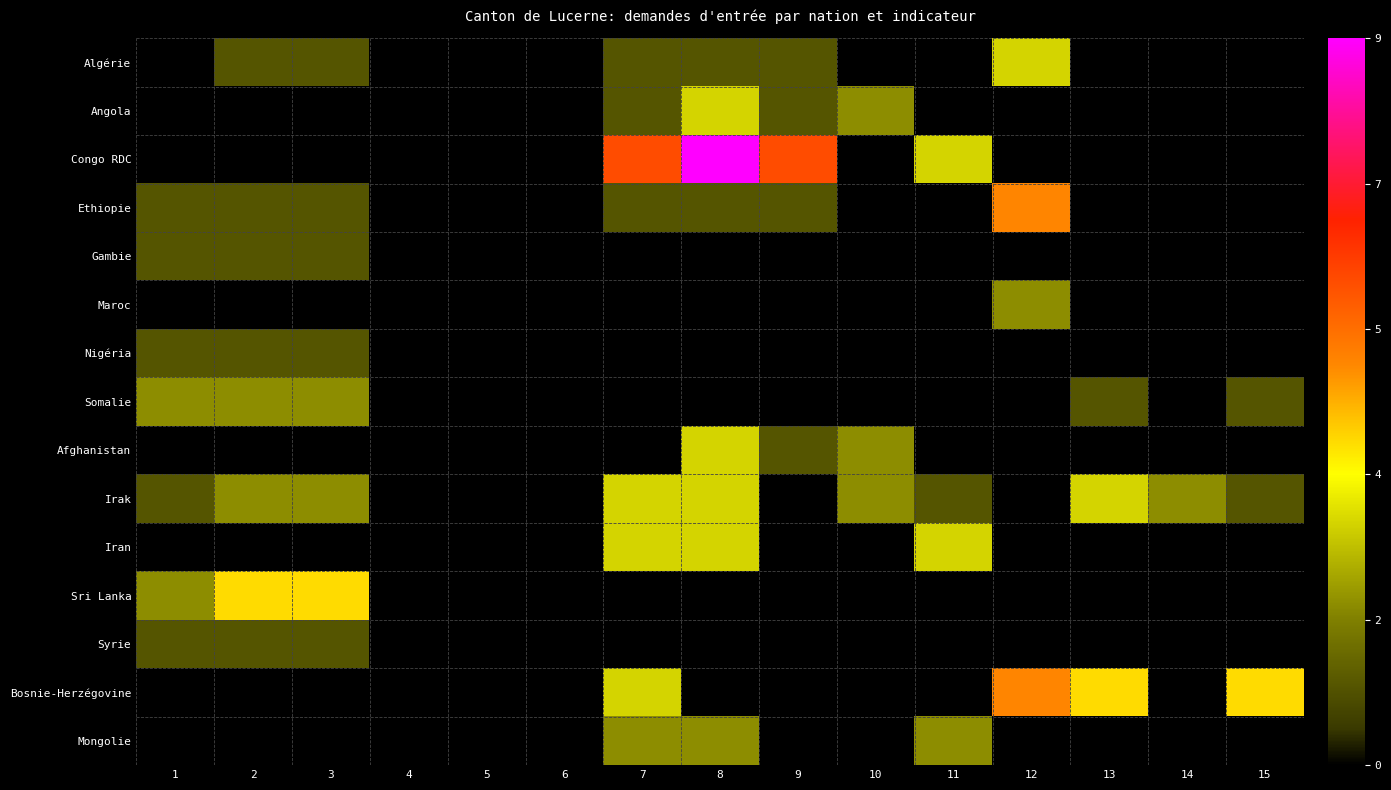

At which category does the chart reach its peak across all series?

8